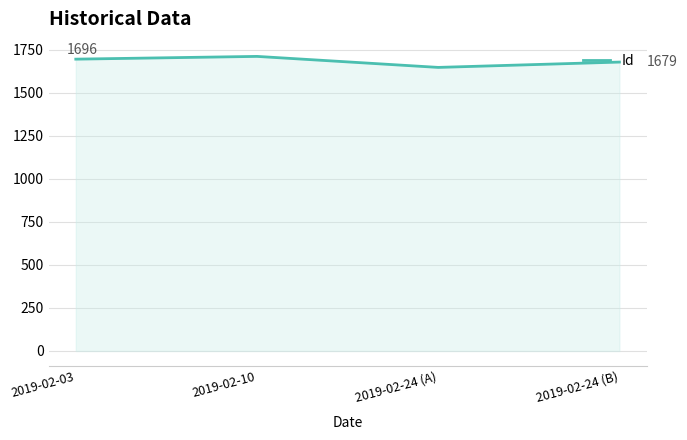

How many values are between 1679 and 1712?

3